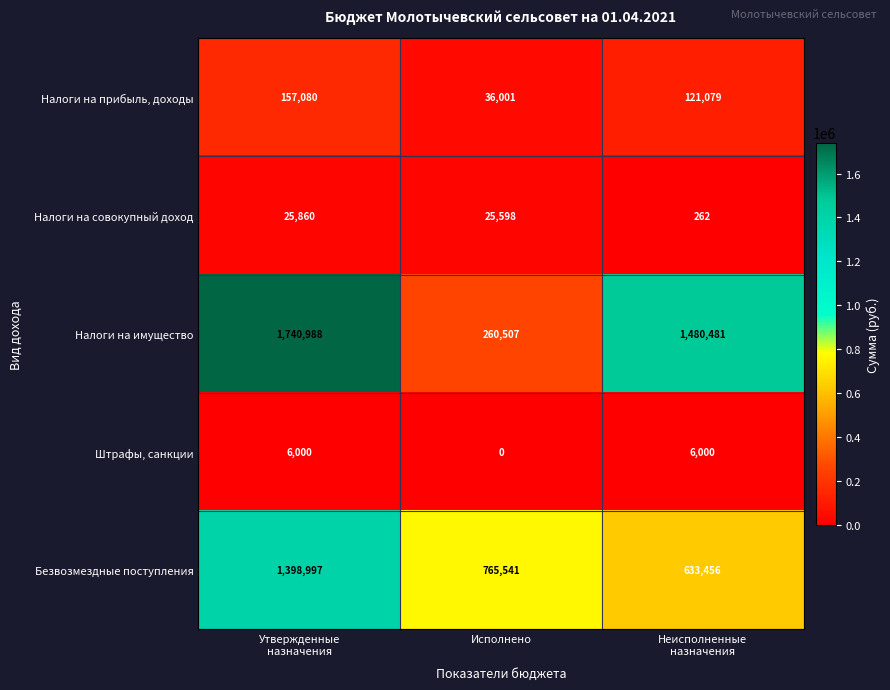

At Исполнено, list the series in order from smallest to largest.

Штрафы, санкции, Налоги на совокупный доход, Налоги на прибыль, доходы, Налоги на имущество, Безвозмездные поступления